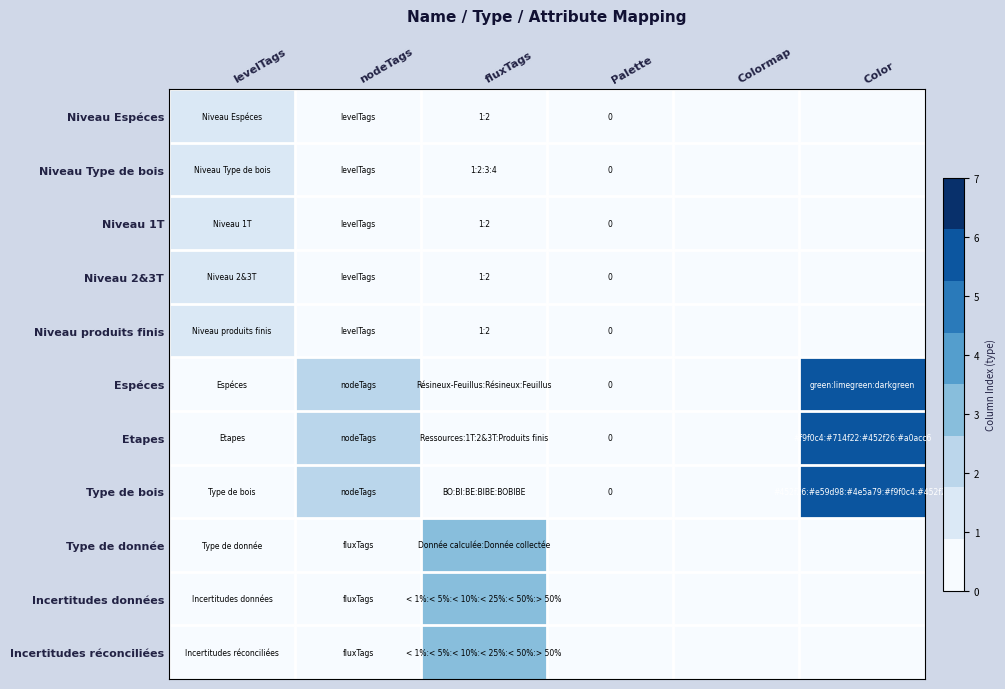

Count the Type de bois values in the range 0 to 2.

5